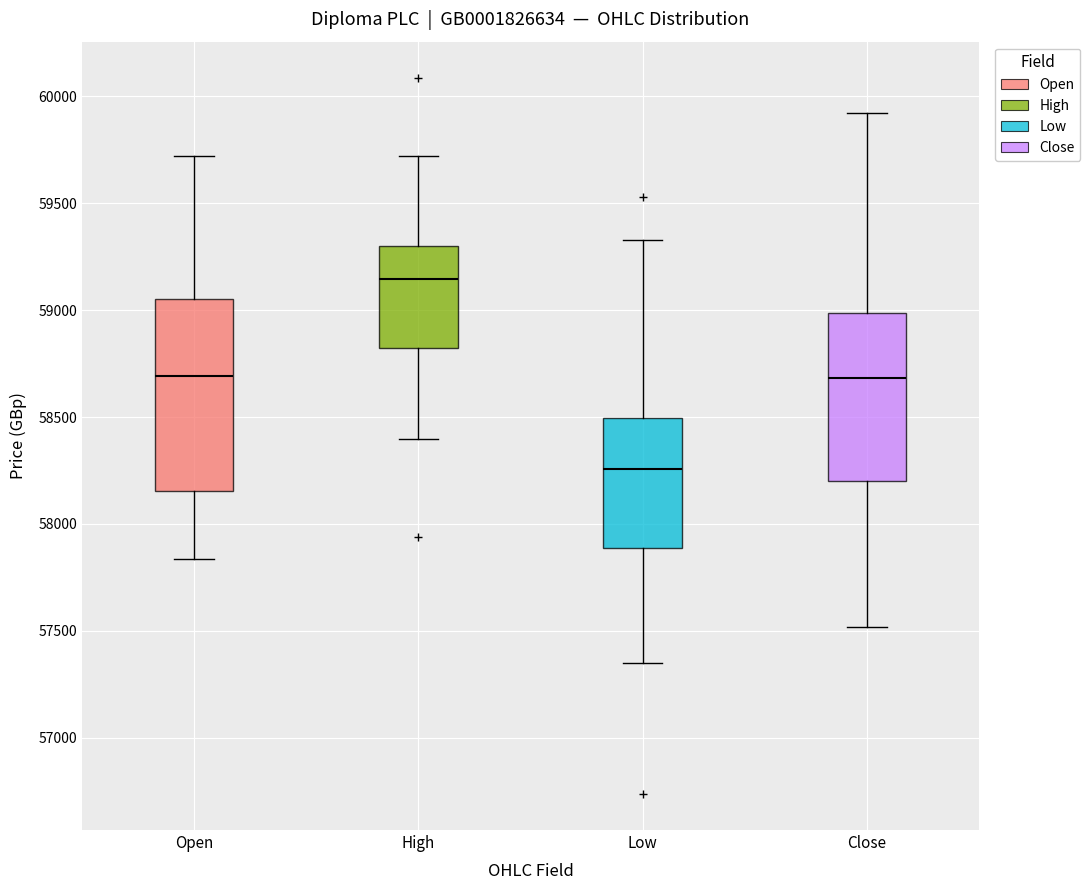

Where does the median line of the box for Low sit on the y-axis? The values are not printed on the chart, so give them approximately, as read against the axis.

58250